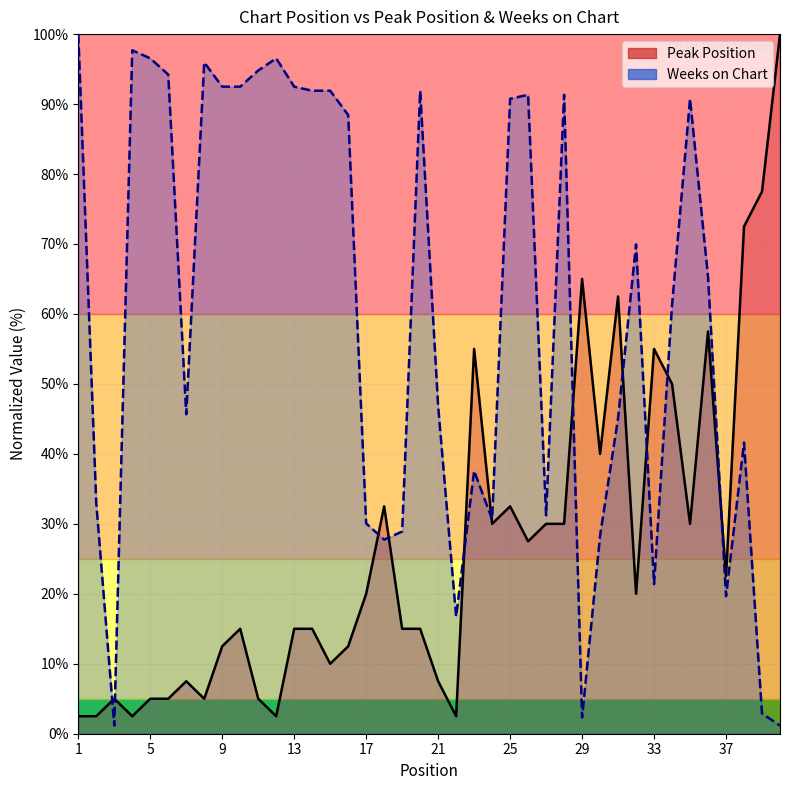

Read the Weeks on Chart value at 38.

41.6